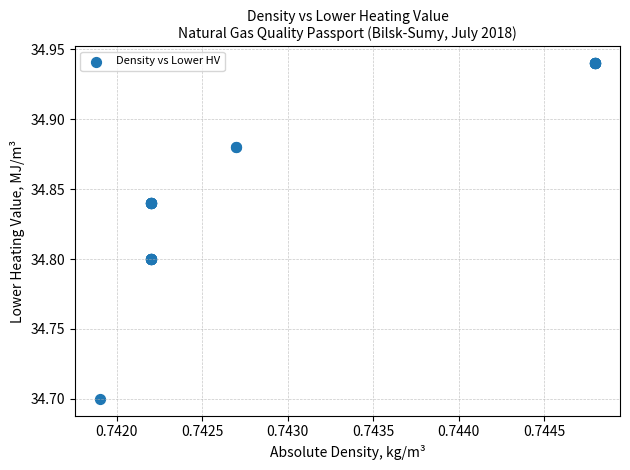

What Y value in the scatter plot is closest to 34?

34.7